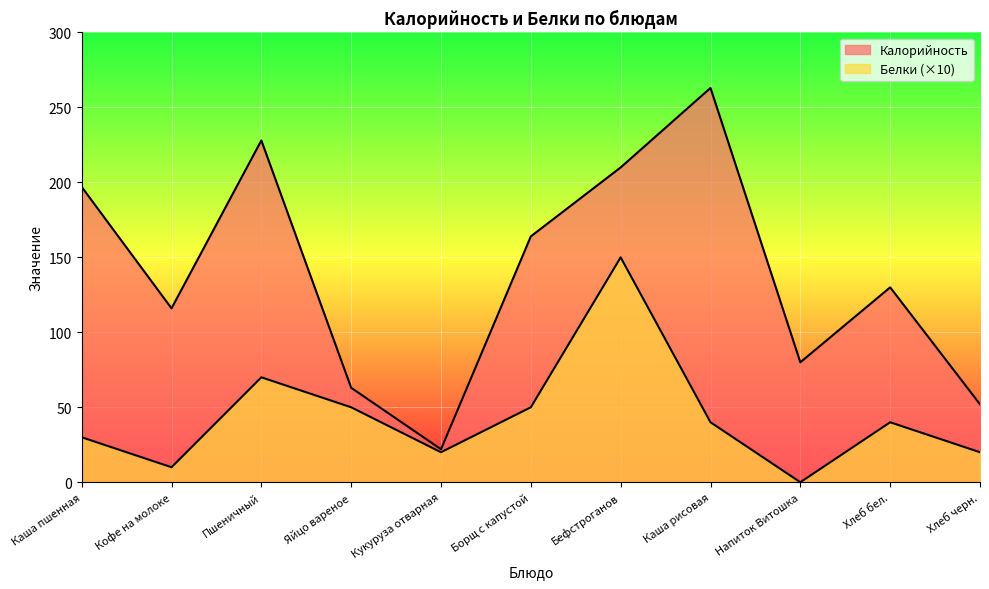

What is the label of the 11th point from the right?

Каша пшенная